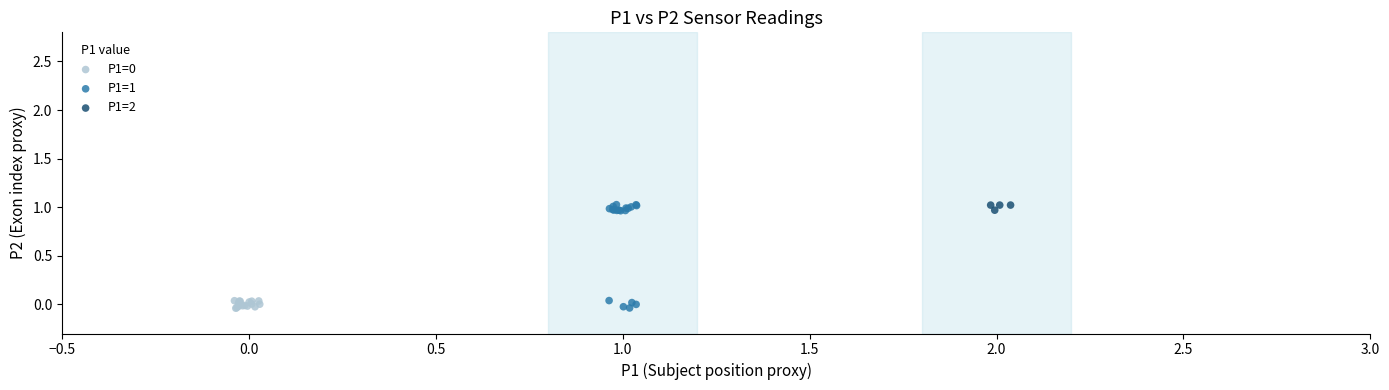

Which series has the largest Y range (max minus min)?

P1=1